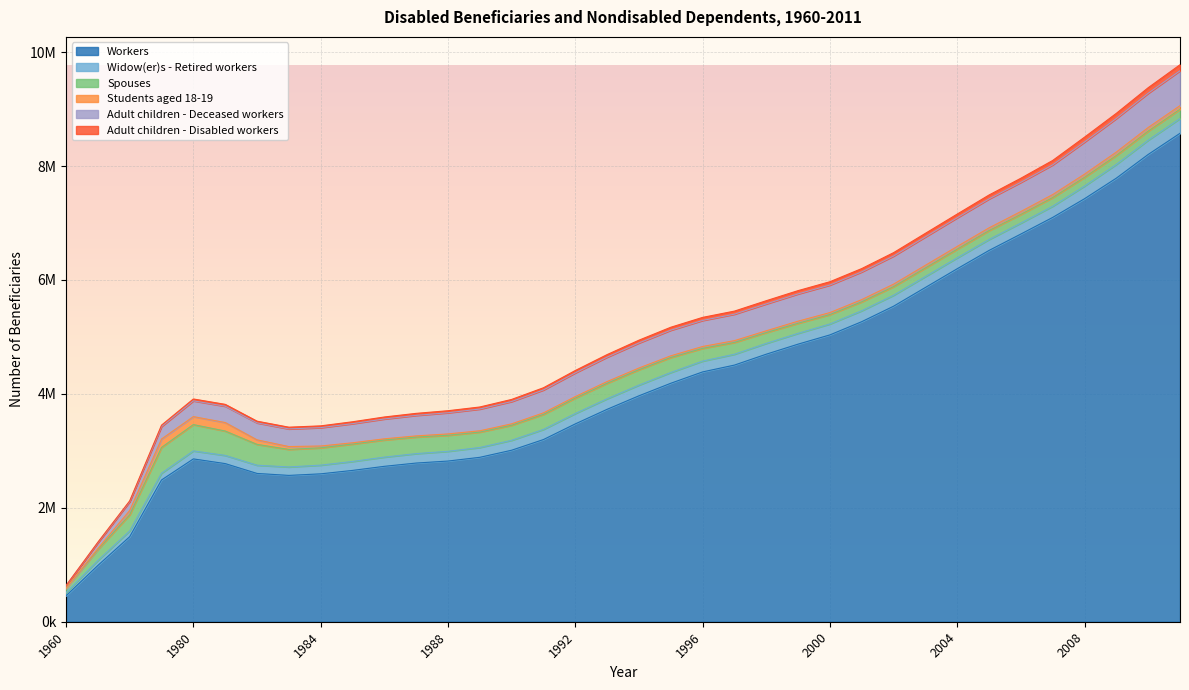

What is the difference between the maximum and minimum values in the Spouses series?

385279